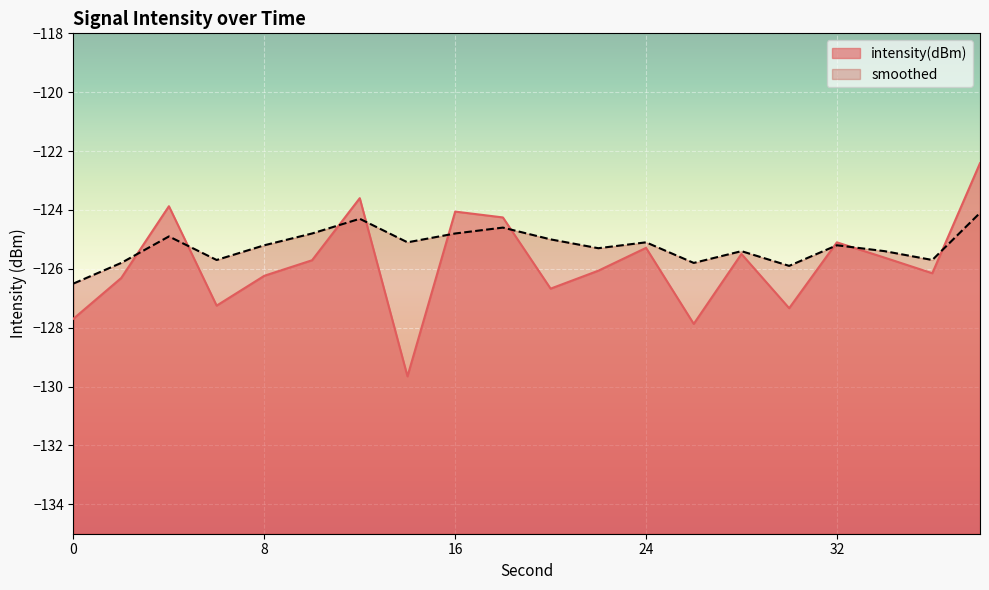

Where is intensity(dBm) nearest to the value -126?

22